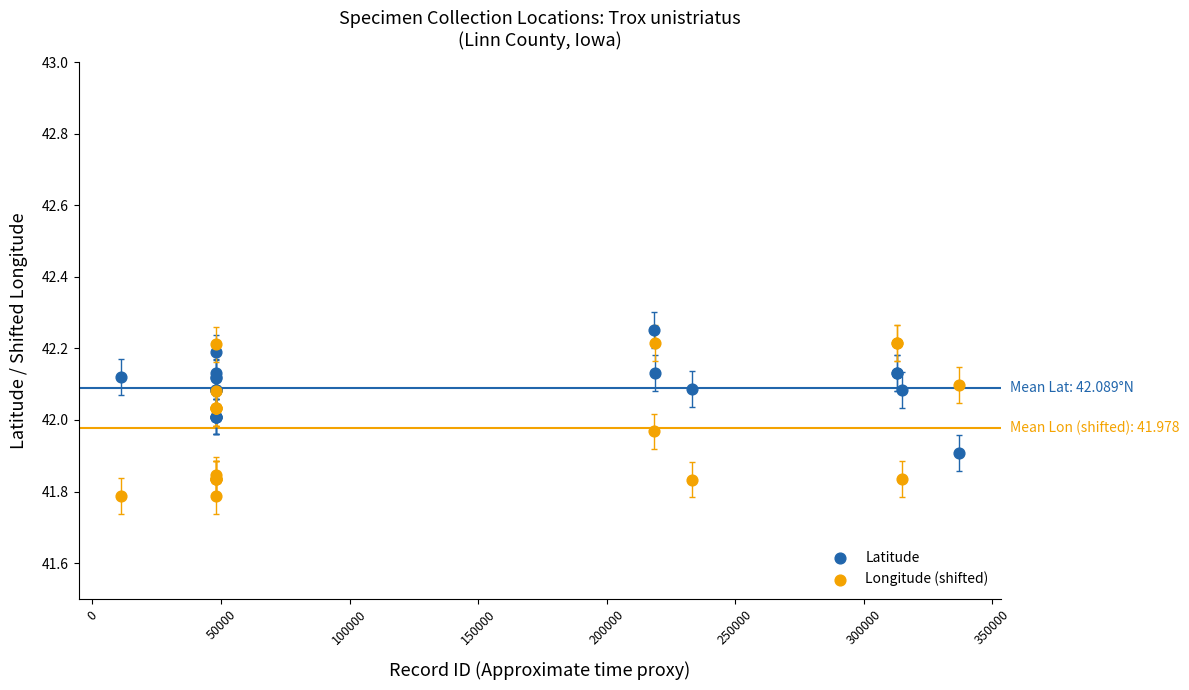

Which series has the widest spread of Y values?

Longitude (shifted)